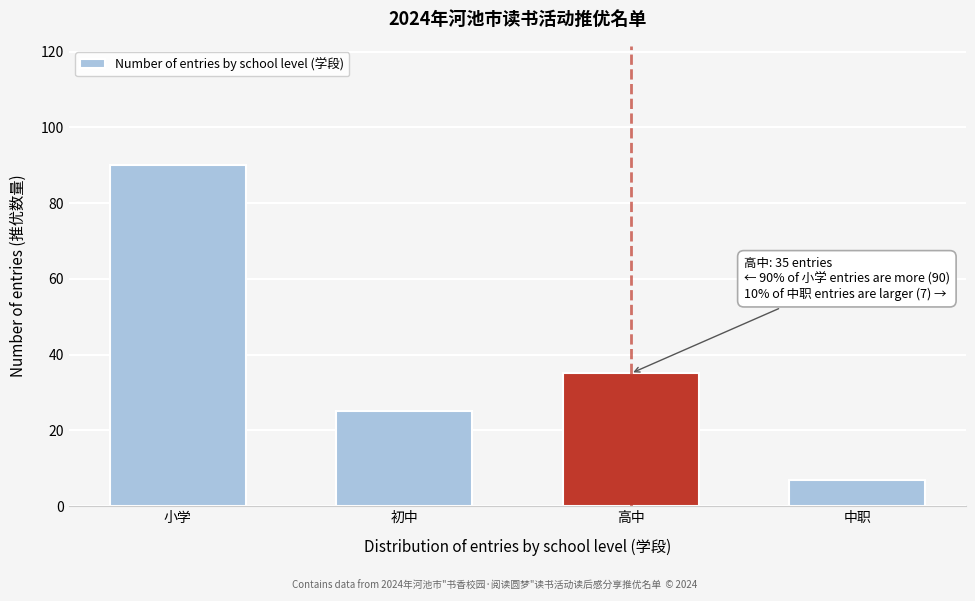

Reading left to right, what are all the values shown in this chart?

小学=90	初中=25	高中=35	中职=7